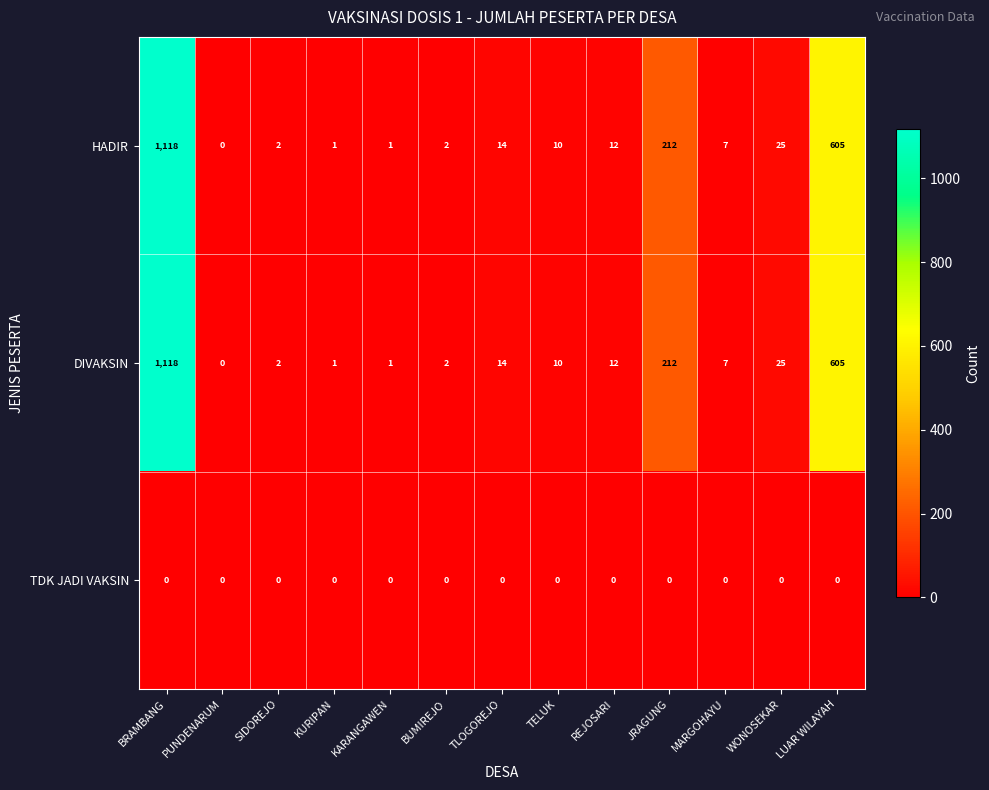

At how many categories does at least one series exceed 694?

1